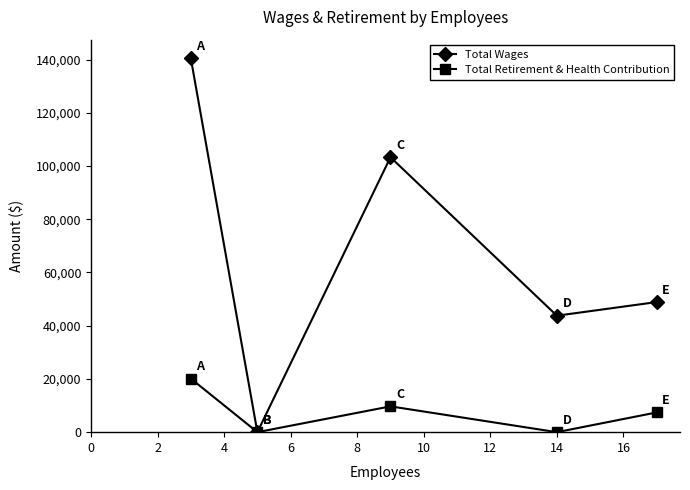

How many data points does each series have?

5